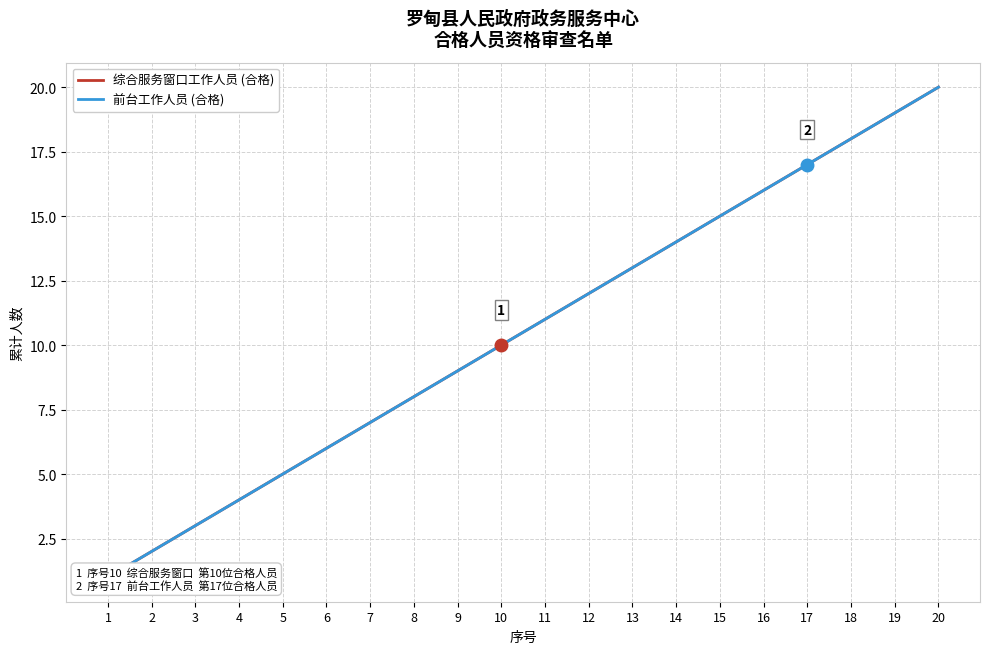

Is it true that 前台工作人员 equals 10 at 10?

True